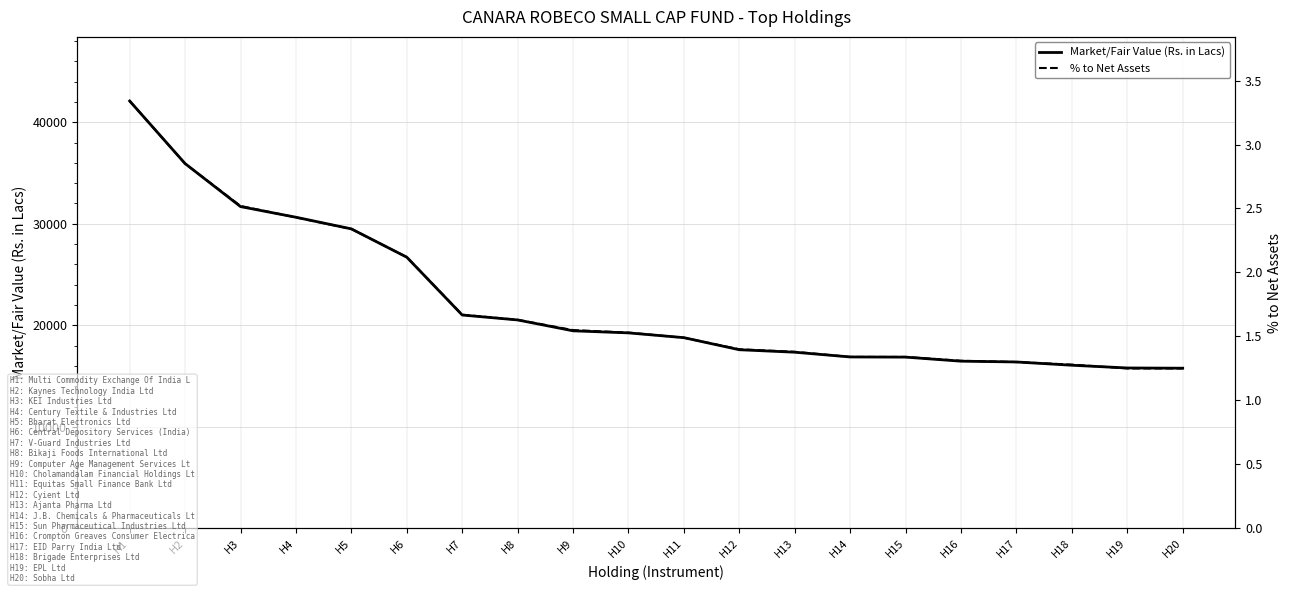

Where is % to Net Assets nearest to the value 2?

H6